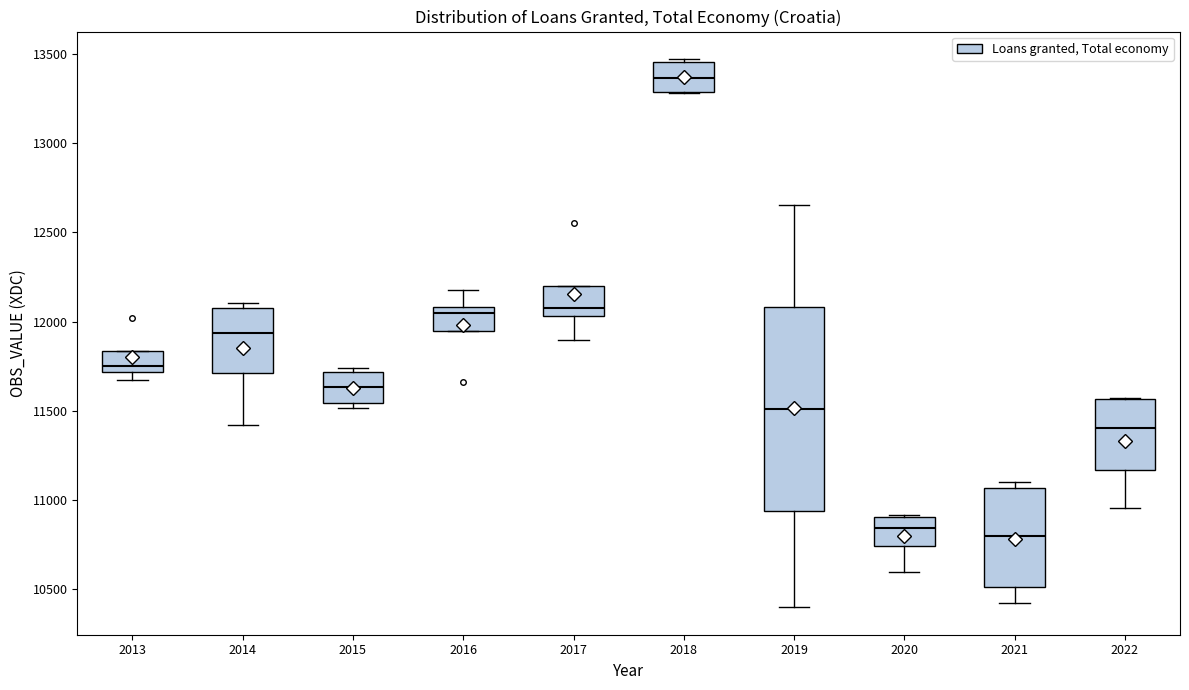

Reading left to right, read every box against the y-axis: the position of its median line, the range the box covers, and the ends of its whiskers. The values are not printed on the chart, so give them approximately, as read against the axis.

2013: median 11750, box 11700 to 11850, whiskers 11650 to 11850
2014: median 11950, box 11700 to 12100, whiskers 11400 to 12100 (just above the box's upper edge)
2015: median 11650, box 11550 to 11700, whiskers 11500 to 11750
2016: median 12050, box 11950 to 12100, whiskers 11950 to 12200
2017: median 12100, box 12050 to 12200, whiskers 11900 to 12200
2018: median 13350, box 13300 to 13450, whiskers 13300 to 13450 (just above the box's upper edge)
2019: median 11500, box 10950 to 12100, whiskers 10400 to 12650
2020: median 10850, box 10750 to 10900, whiskers 10600 to 10900
2021: median 10800, box 10500 to 11050, whiskers 10400 to 11100
2022: median 11400, box 11150 to 11550, whiskers 10950 to 11550